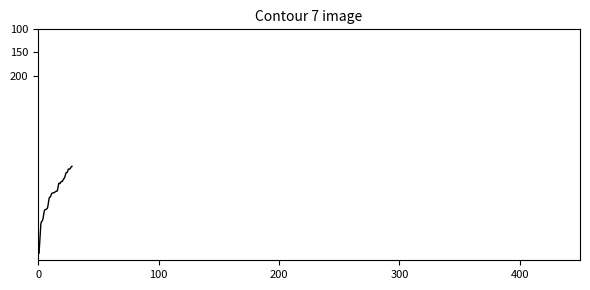

What is the maximum value shown in the chart?

585.6